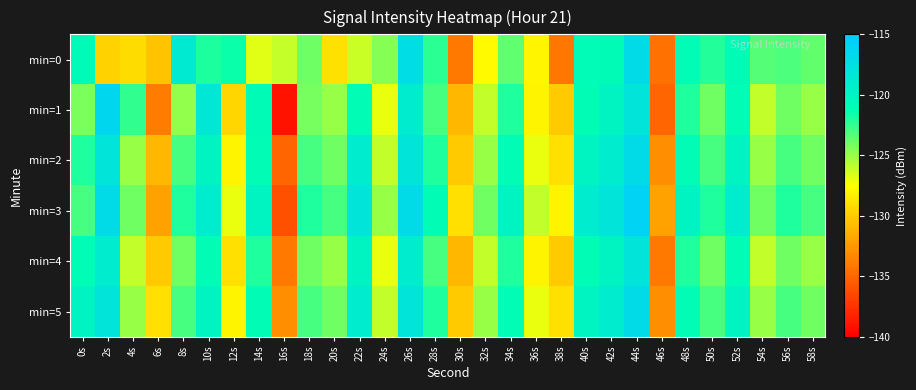

Rank the series by their maximum value, from lowest to highest.

min=4, min=2, min=5, min=0, min=1, min=3